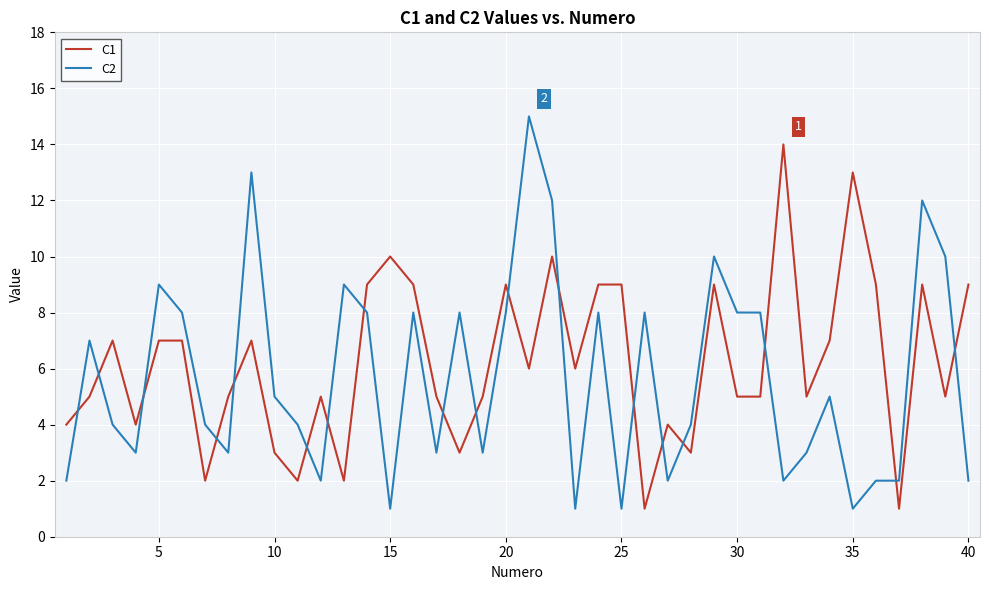

Rank the series by their maximum value, from lowest to highest.

C1, C2